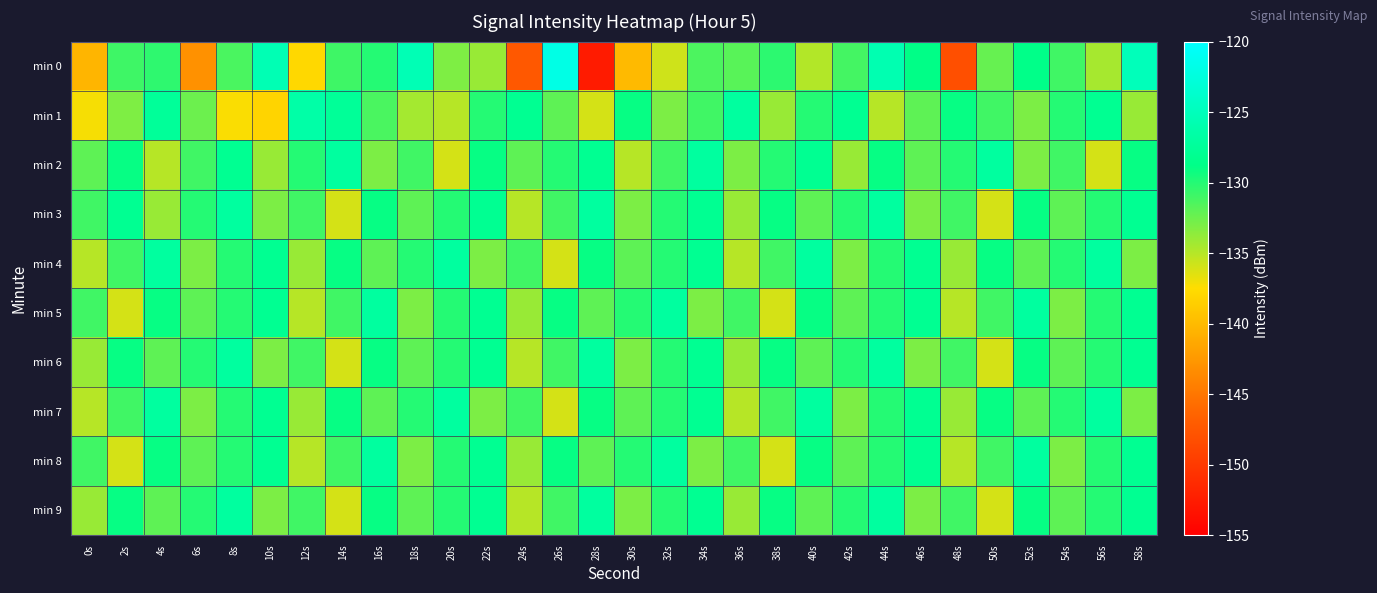

What is the difference between the highest and lowest values at 46s?

5.0